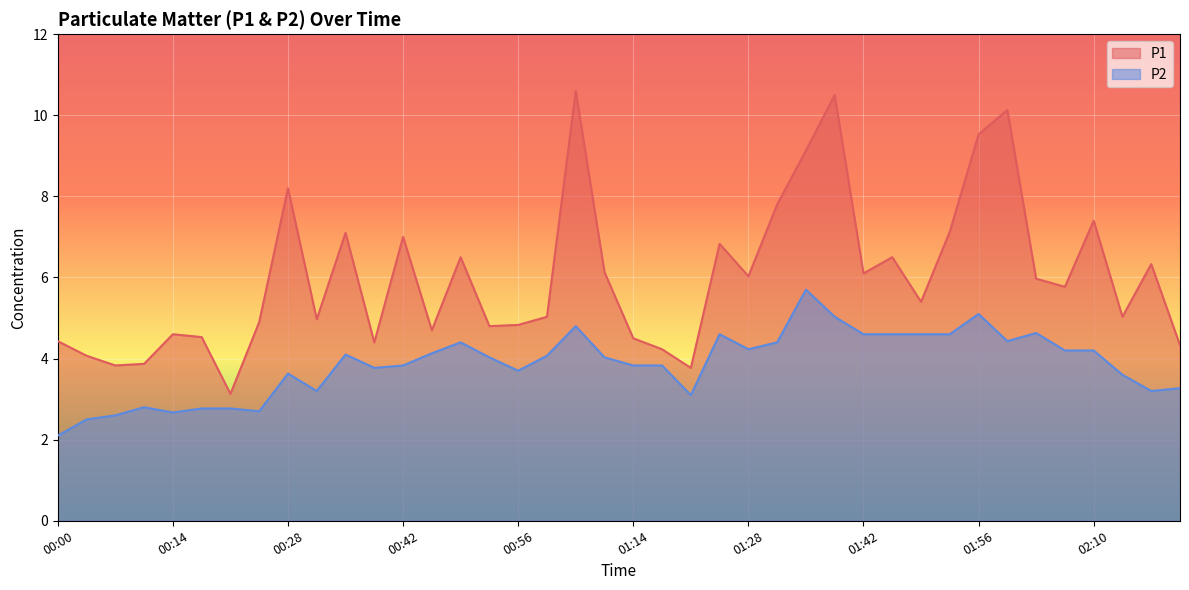

What is the maximum value for P2?

5.7